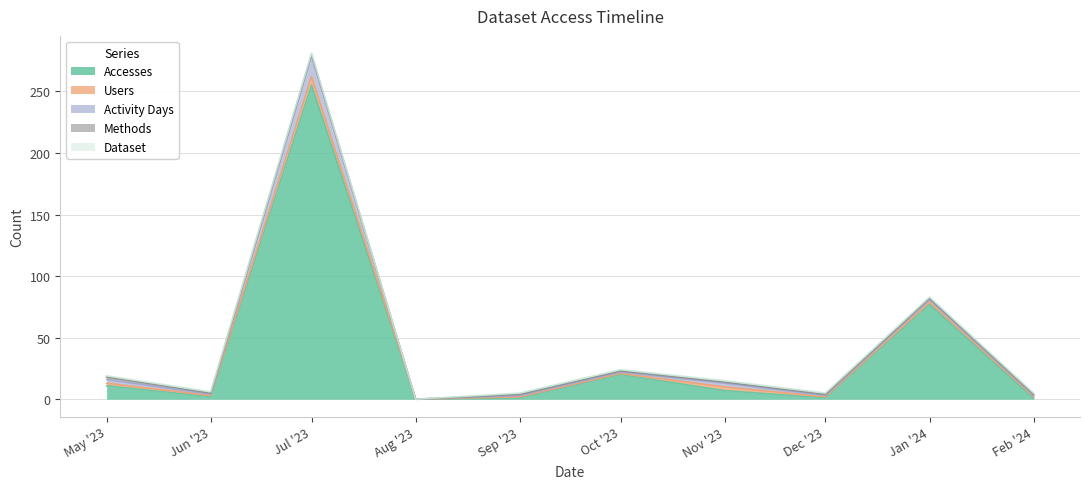

Count the Methods values in the range 1 to 2.

9